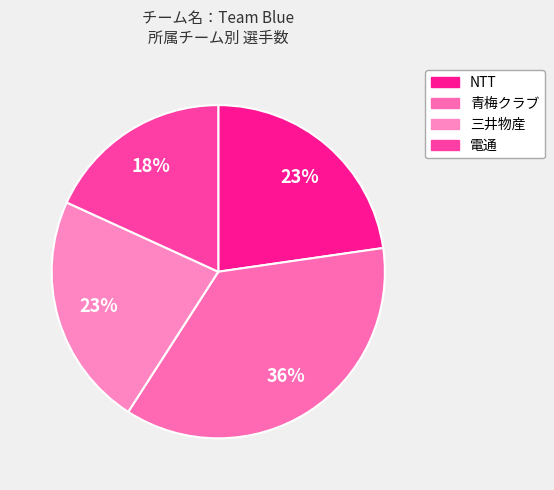

Is the sum of NTT and 青梅クラブ greater than half?

Yes